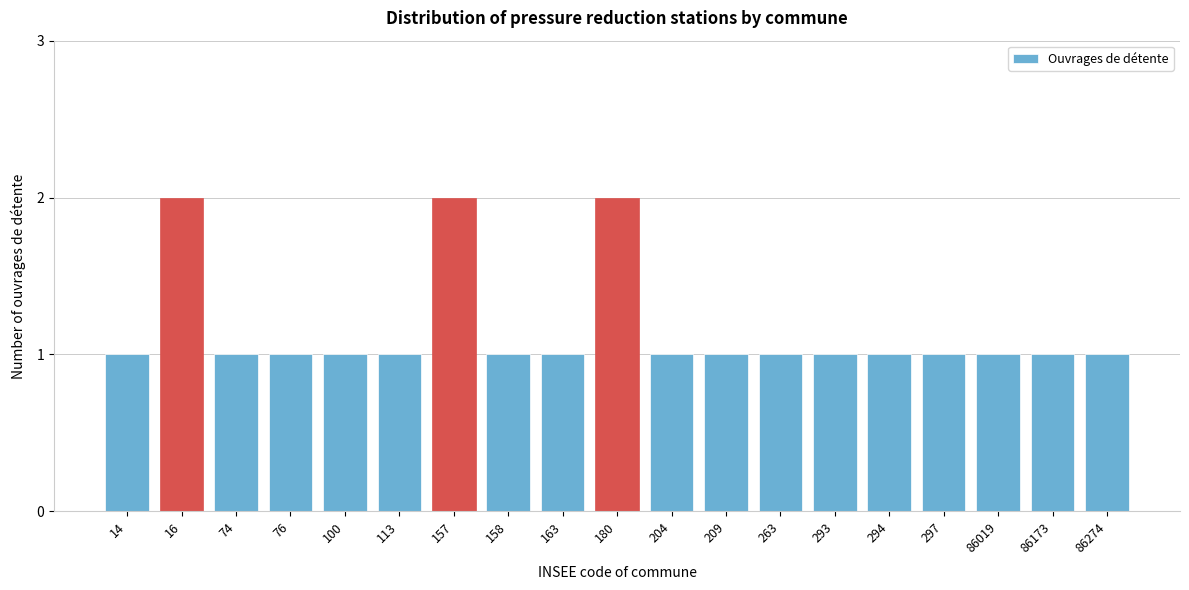

Reading left to right, what are all the values shown in this chart?

14=1	16=2	74=1	76=1	100=1	113=1	157=2	158=1	163=1	180=2	204=1	209=1	263=1	293=1	294=1	297=1	86019=1	86173=1	86274=1